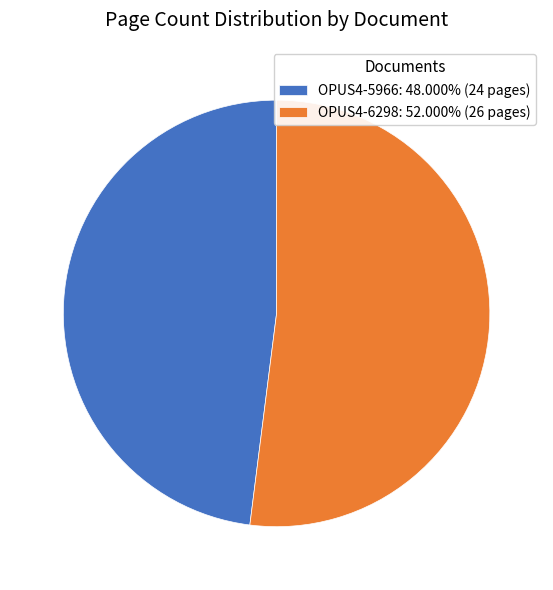

Does OPUS4-5966 represent more than half of the total?

No